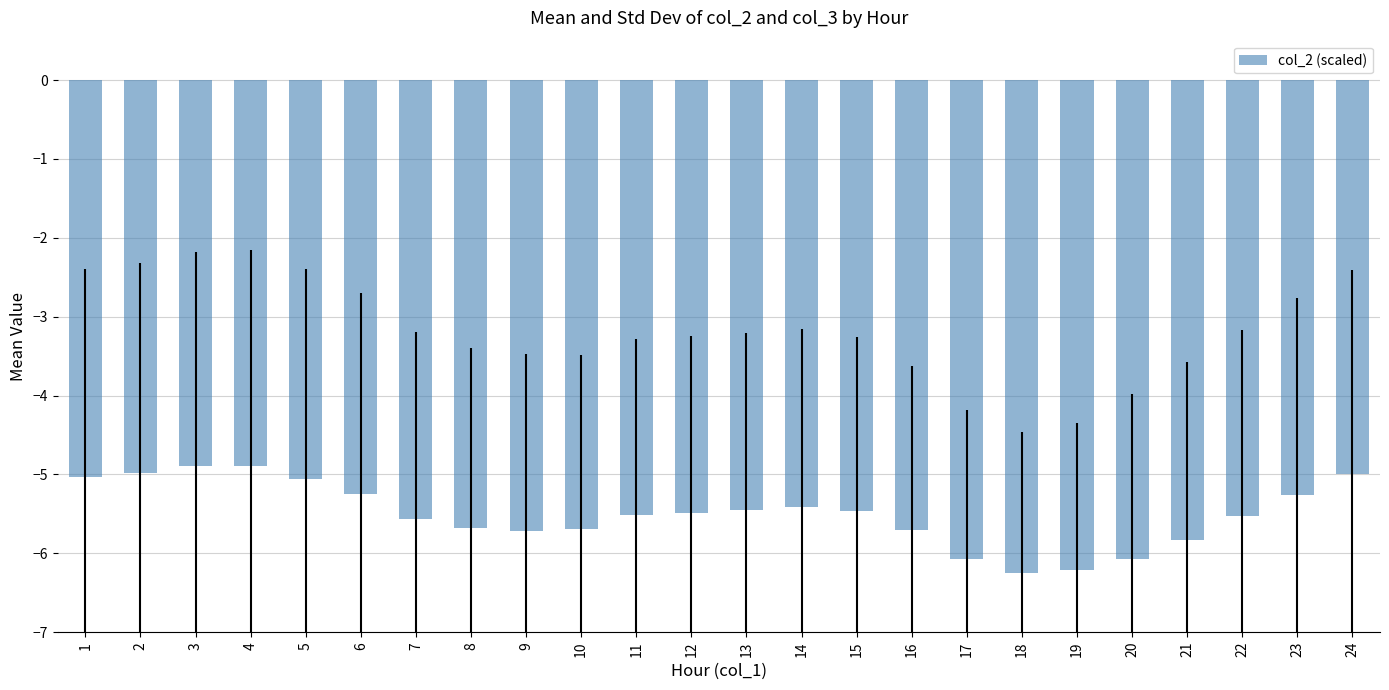

What is the value of the 5th bar from the left?

-5.1